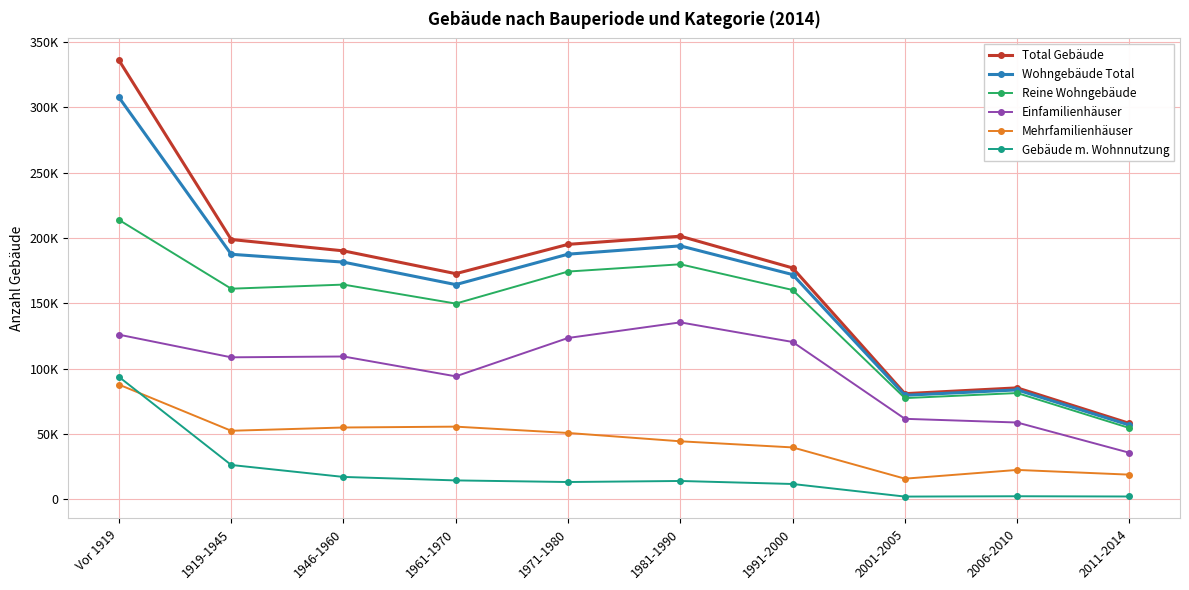

What is the total value across all series at 1919-1945?

735182